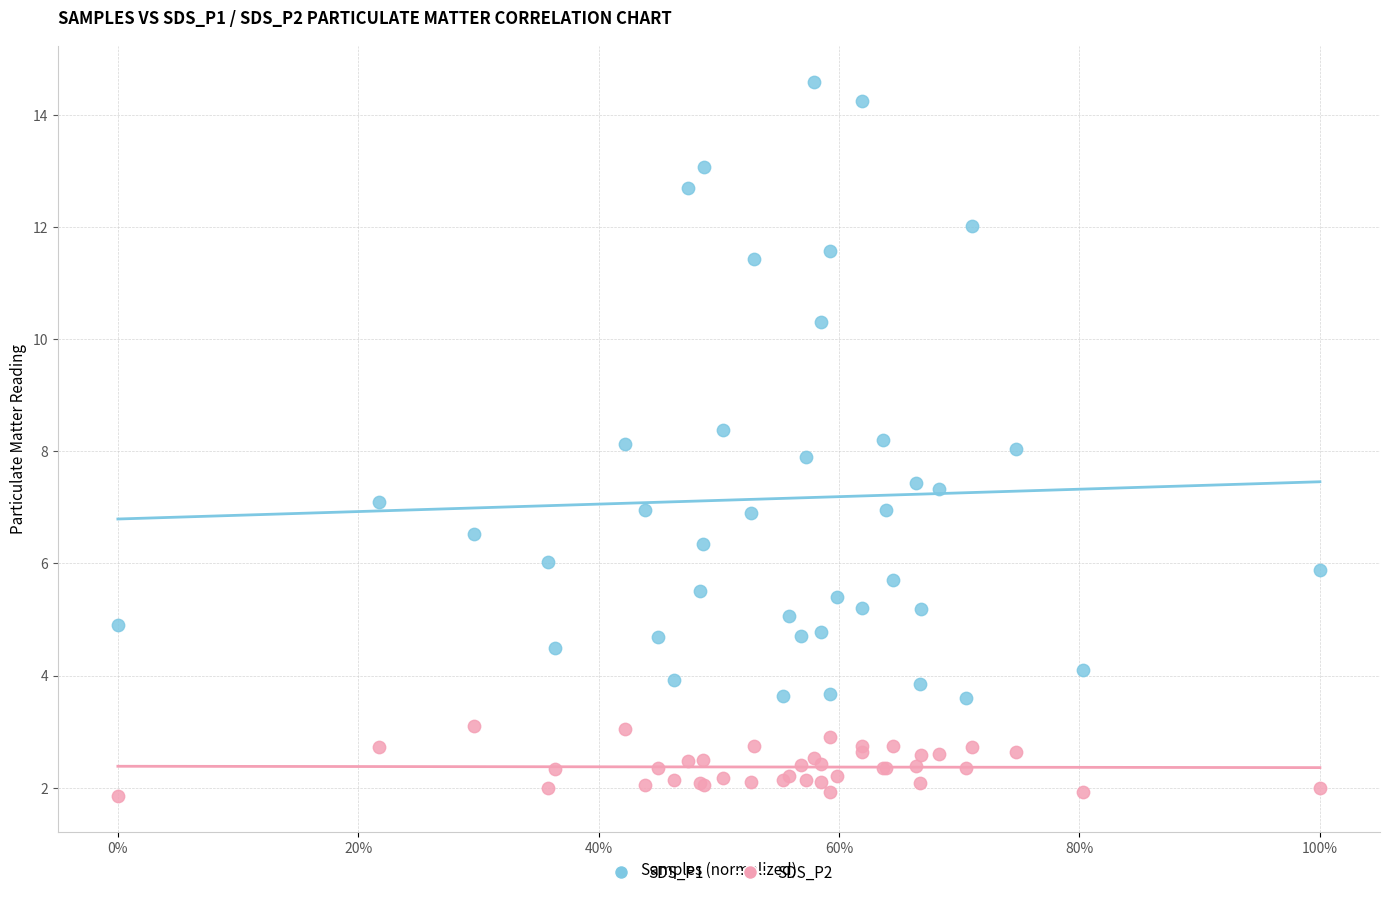

What is the X range (max minus min) for the scatter plot?

1.0